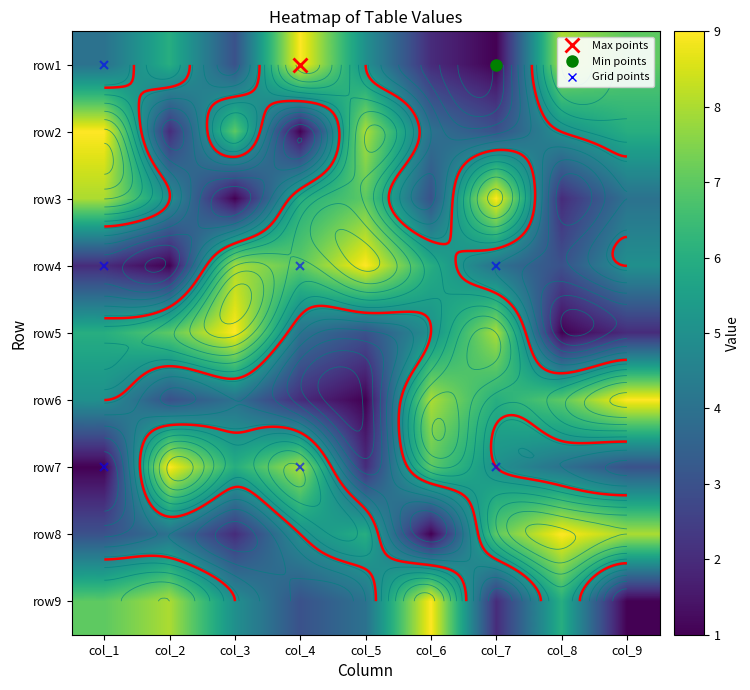

What is the difference between the second highest and minimum values in the row4 series?

7